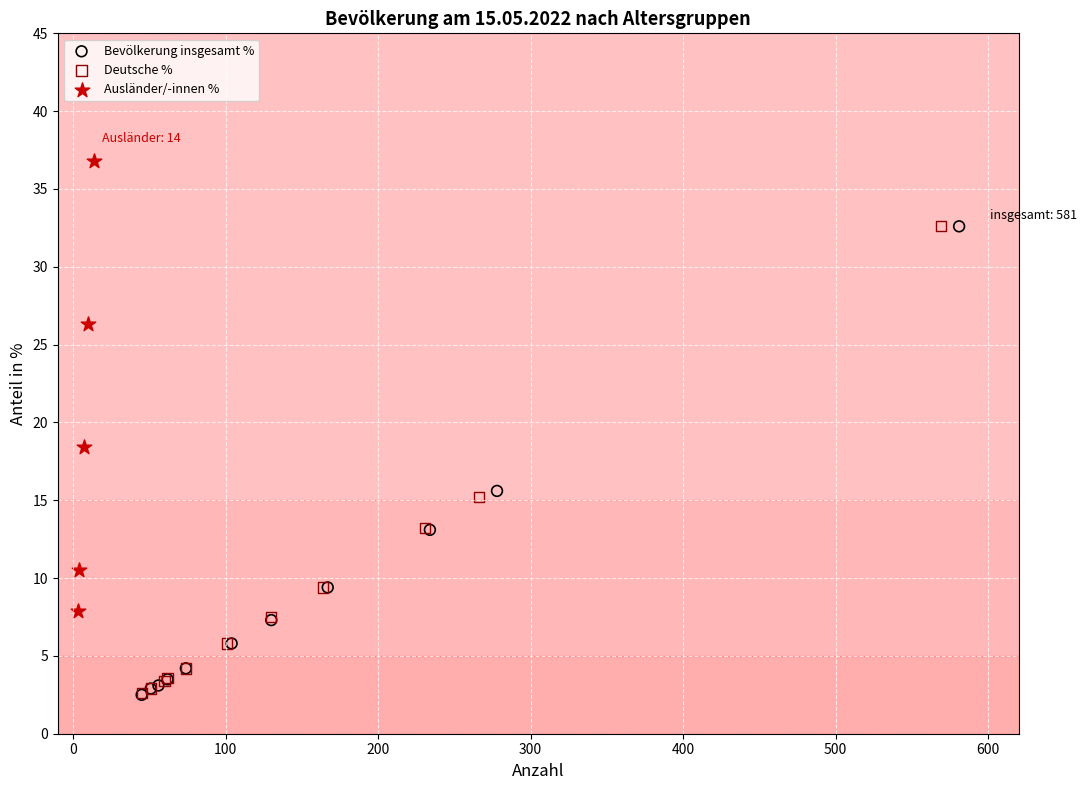

Which series has the widest spread of Y values?

Bevölkerung insgesamt %